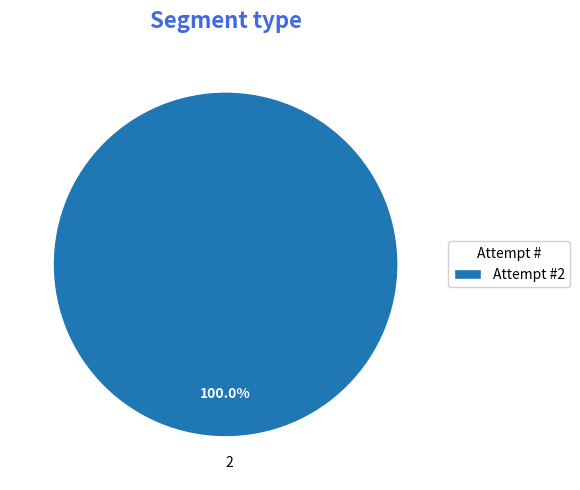

How many segments does this pie chart have?

1